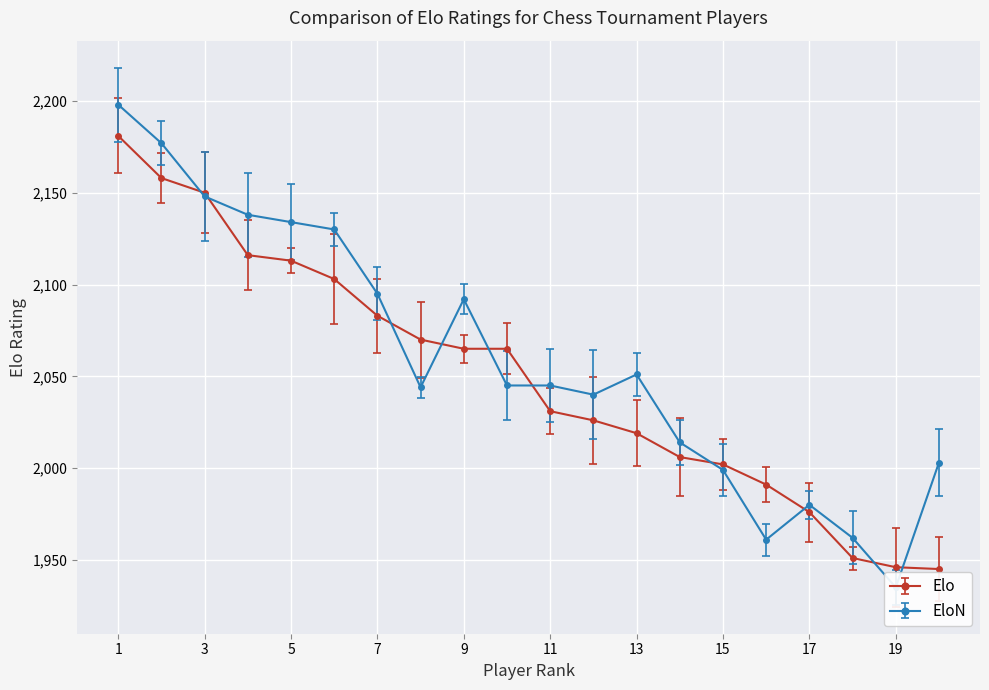

Which category has the lowest value across all series?

19